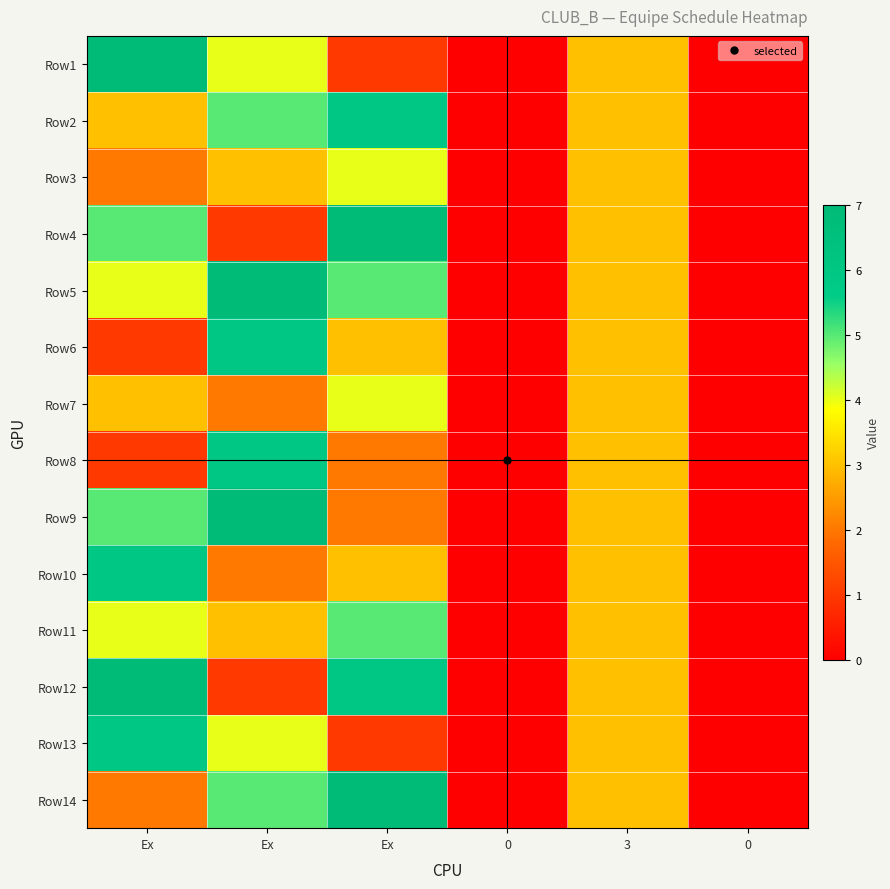

How many data points does each series have?

6